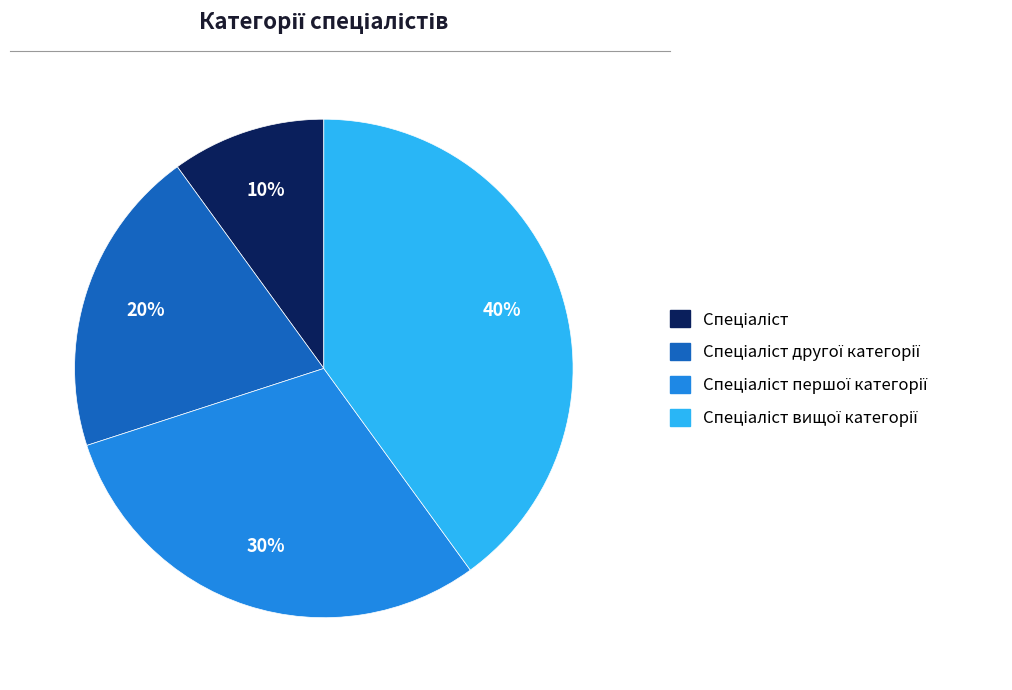

Is there any slice that represents more than half of the pie?

No